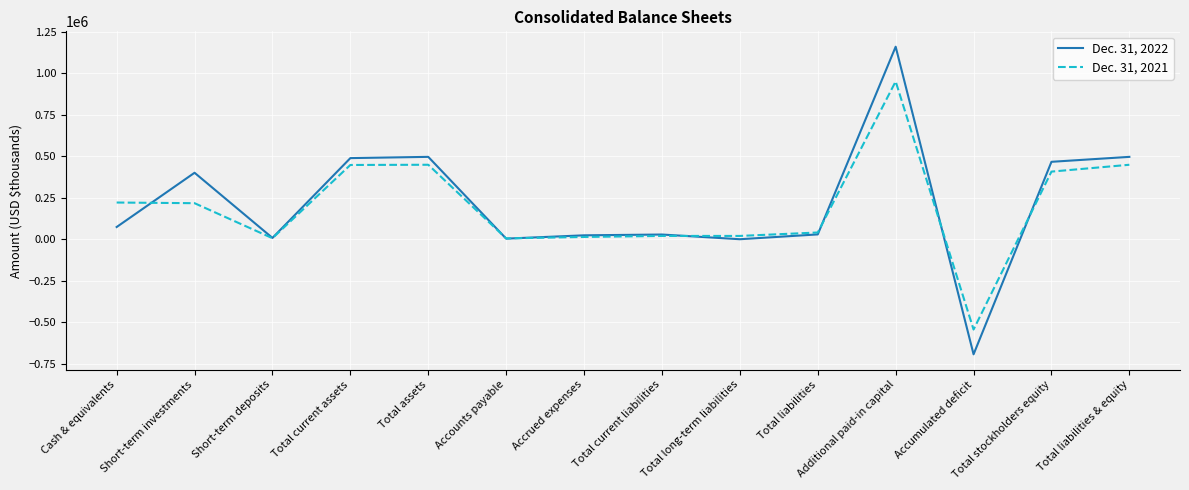

True or false: Dec. 31, 2022 has more than 1 points higher than both neighbors.

True